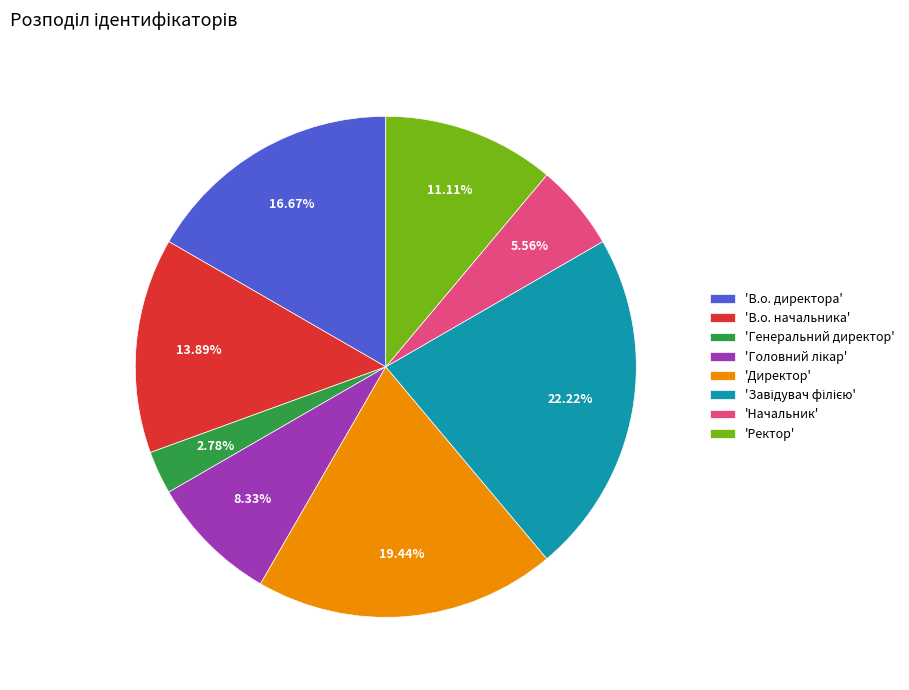

Does 'Директор' represent more than half of the total?

No